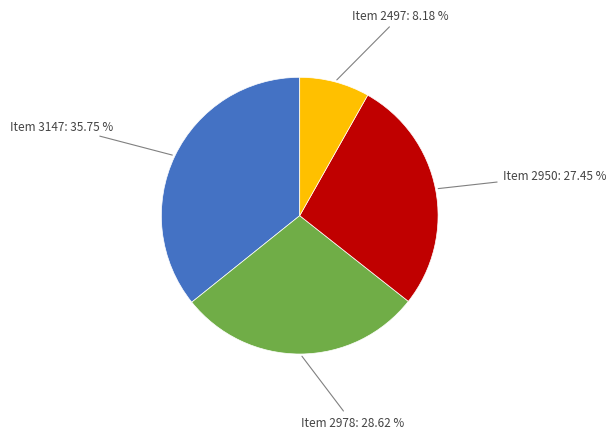

Is there any slice that represents more than half of the pie?

No